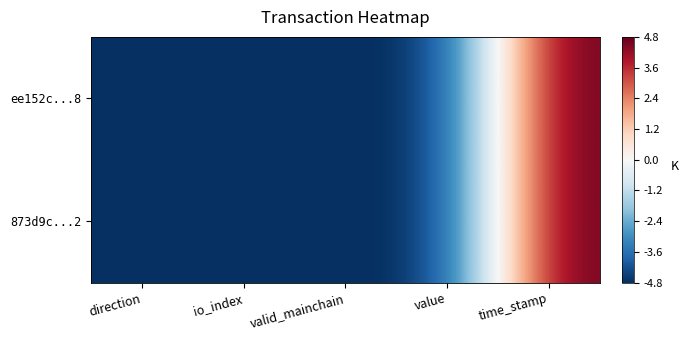

Rank the series by their maximum value, from lowest to highest.

873d9c...2, ee152c...8